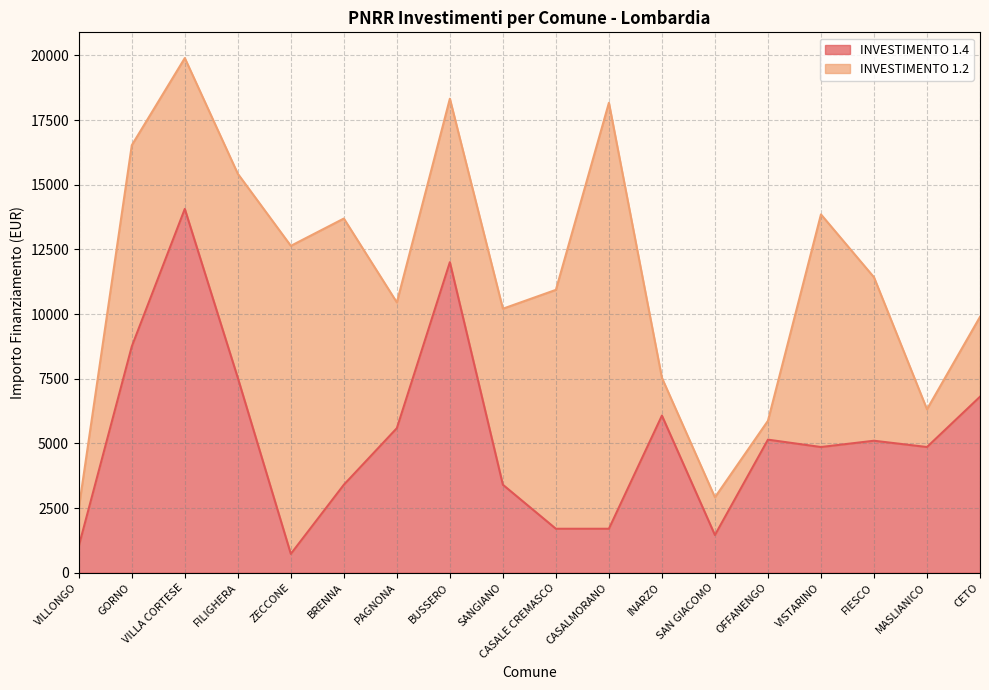

Rank the categories by value from lowest to highest.

ZECCONE, VILLONGO, SAN GIACOMO, CASALE CREMASCO, CASALMORANO, BRENNA, SANGIANO, VISTARINO, MASLIANICO, FIESCO, OFFANENGO, PAGNONA, INARZO, CETO, FILIGHERA, GORNO, BUSSERO, VILLA CORTESE